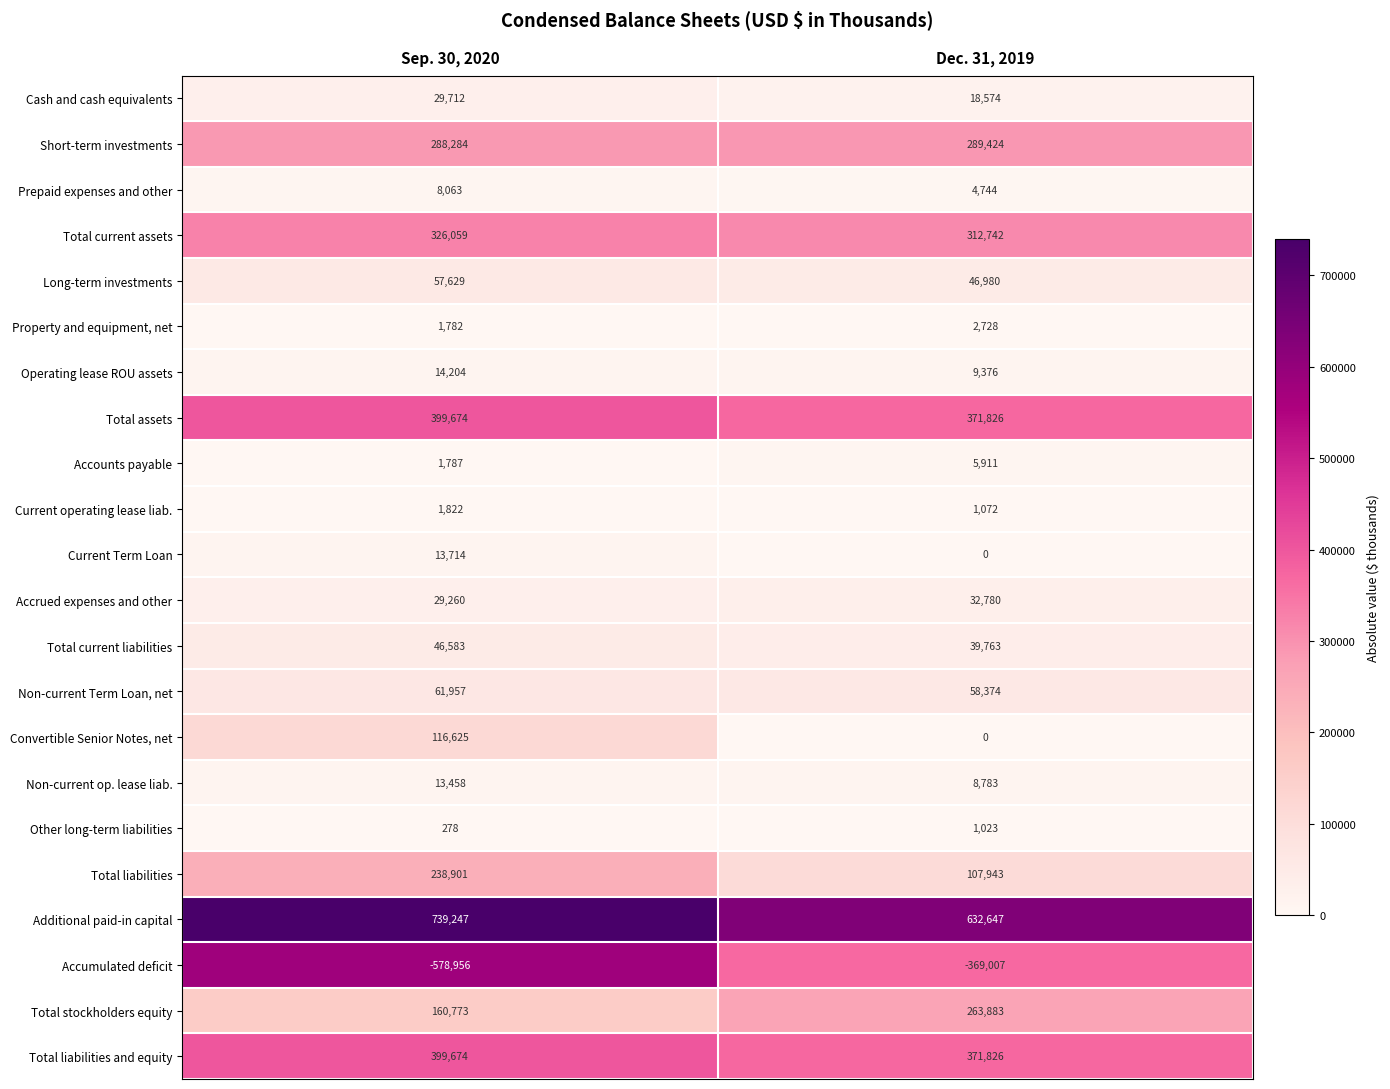

What is the approximate value of Prepaid expenses and other at Sep. 30, 2020, to the nearest 100?

8100